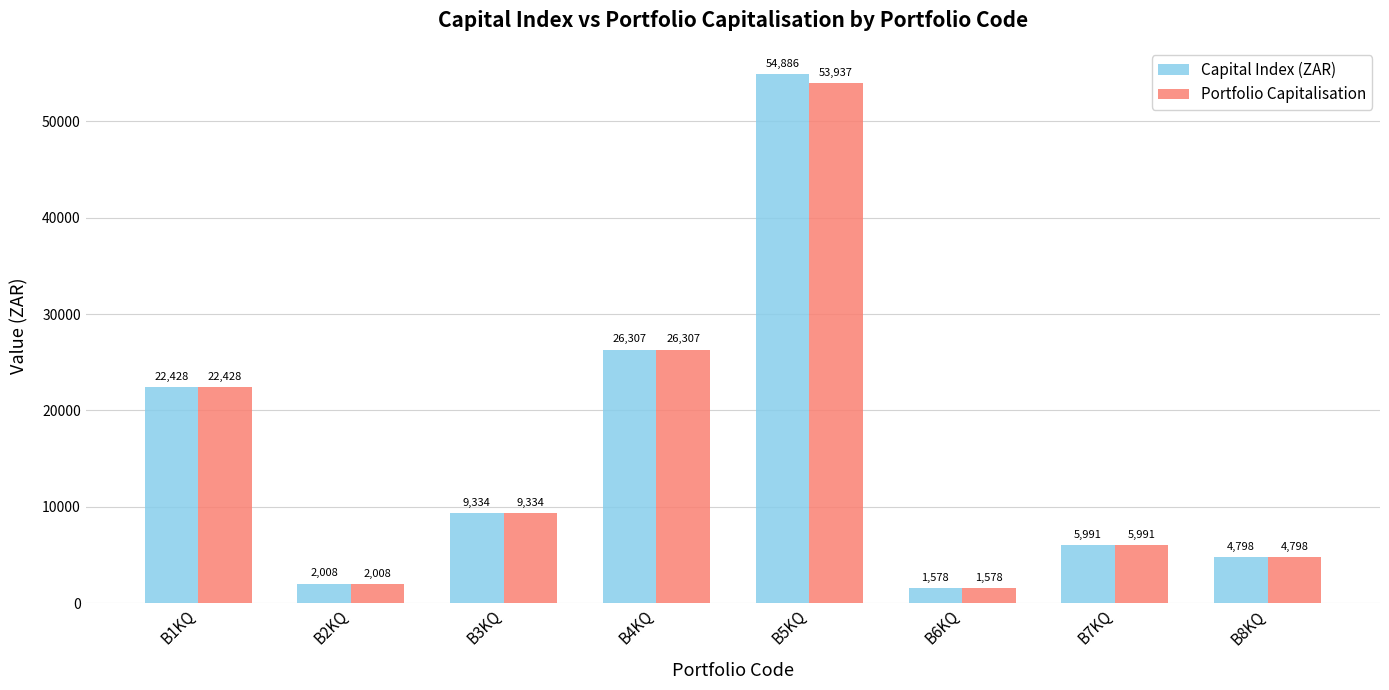

At which category is the sum across all series the highest?

B5KQ